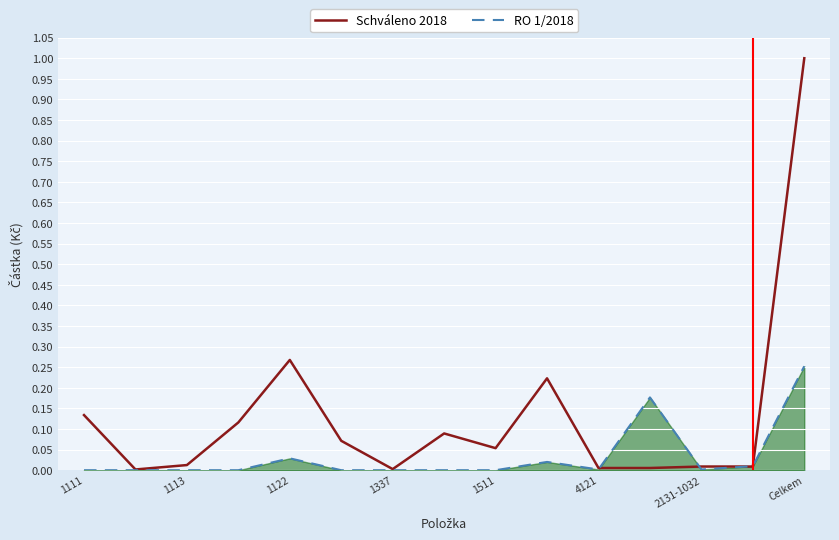

List the series in order of their peak value, lowest first.

RO 1/2018, Schváleno 2018